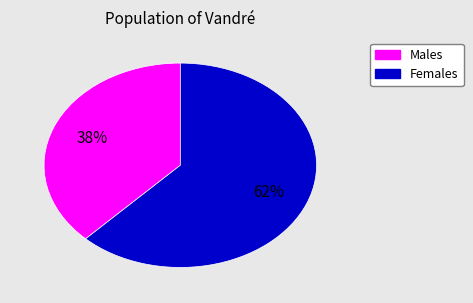

To the nearest percent, what is the difference between the largest and smallest slice percentages?

24%